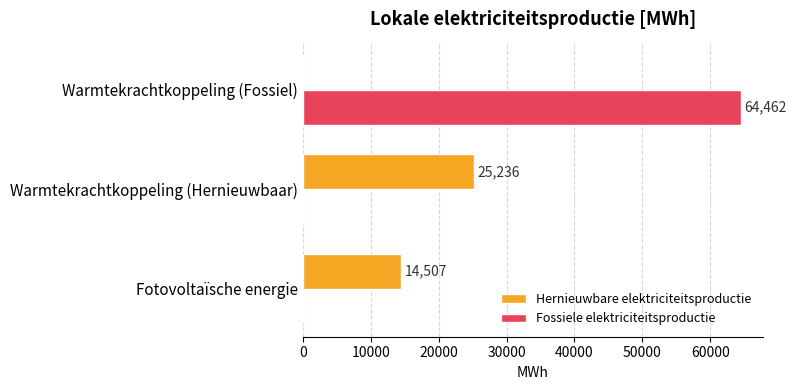

At which category is the sum across all series the highest?

Warmtekrachtkoppeling (Fossiel)